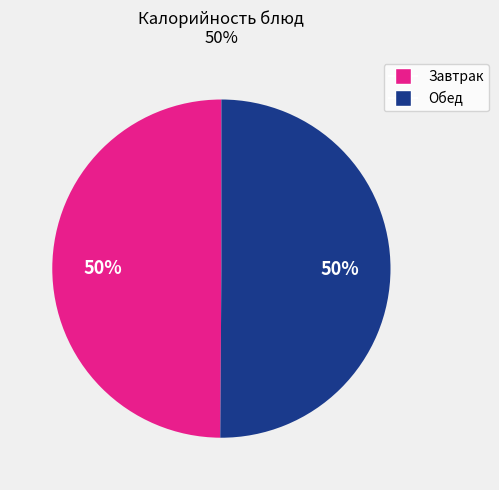

To the nearest percent, what is the average slice percentage?

50%